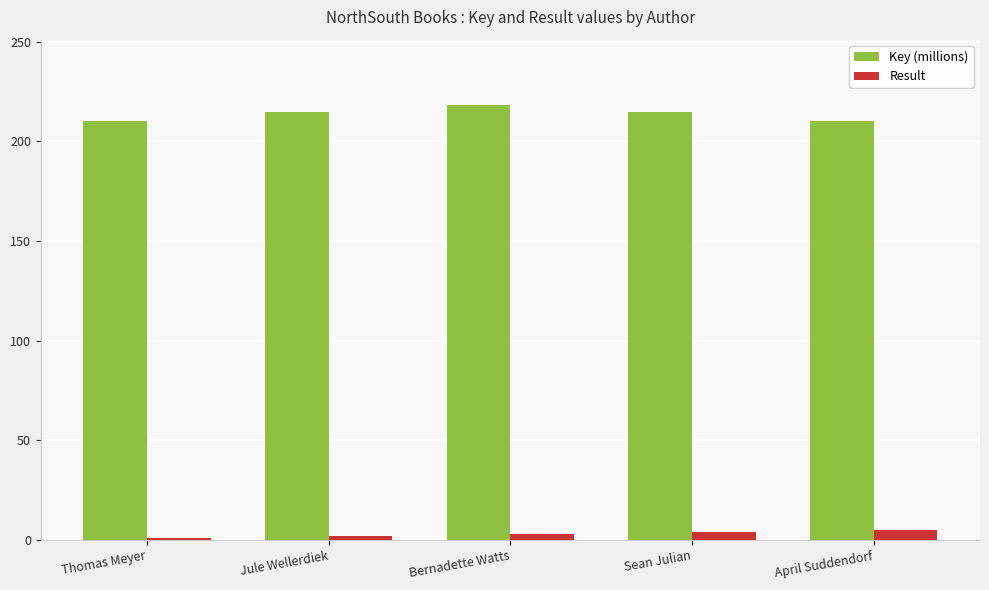

What is the label of the 5th bar from the right?

Thomas Meyer